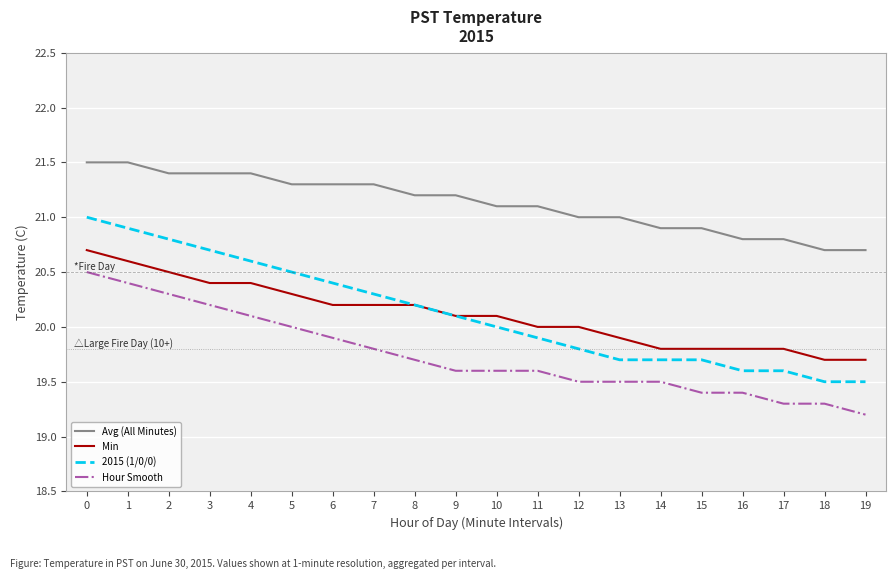

The value of Min at 10 is 20.1. True or false?

True